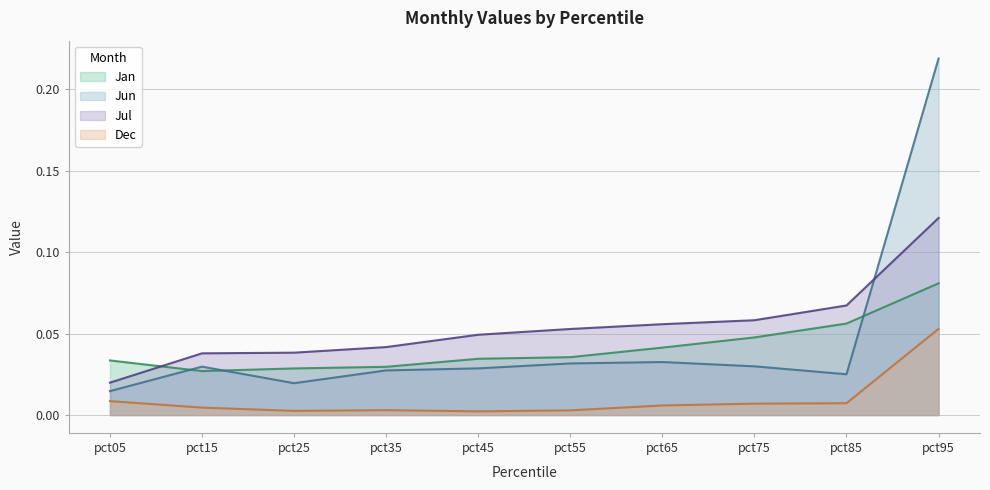

How many lines are shown in the chart?

4